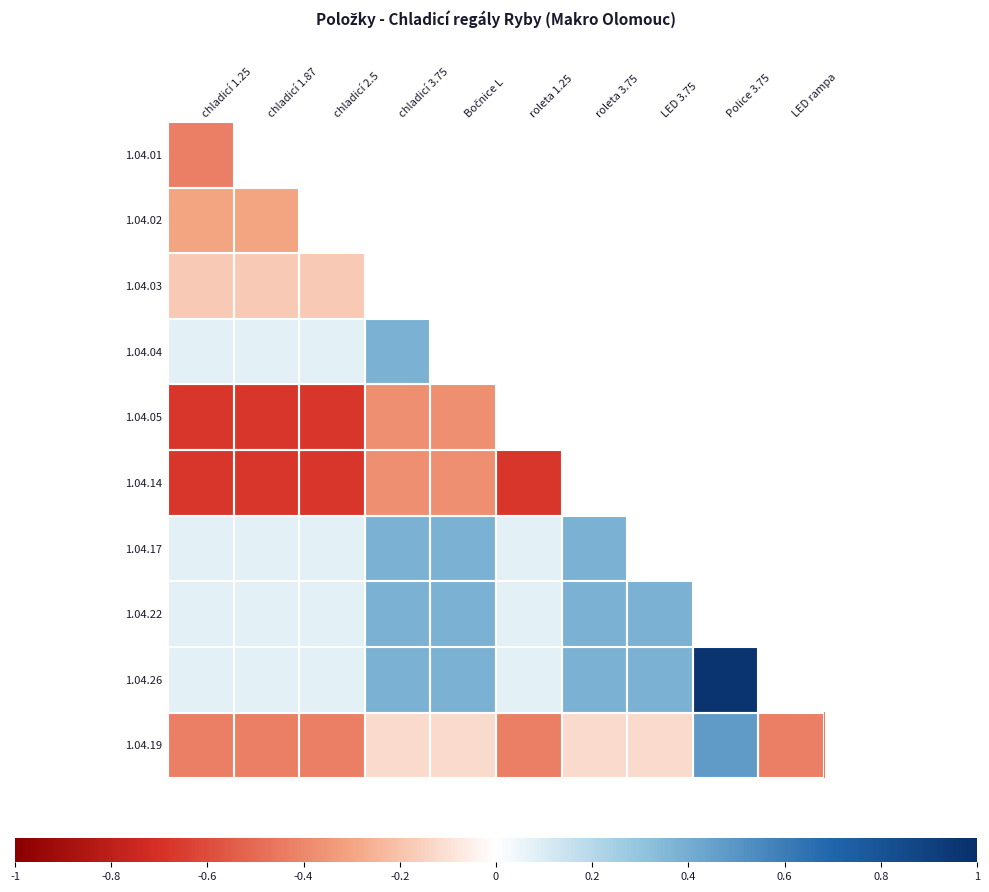

Read the 1.04.26 value at roleta 3.75.

0.4